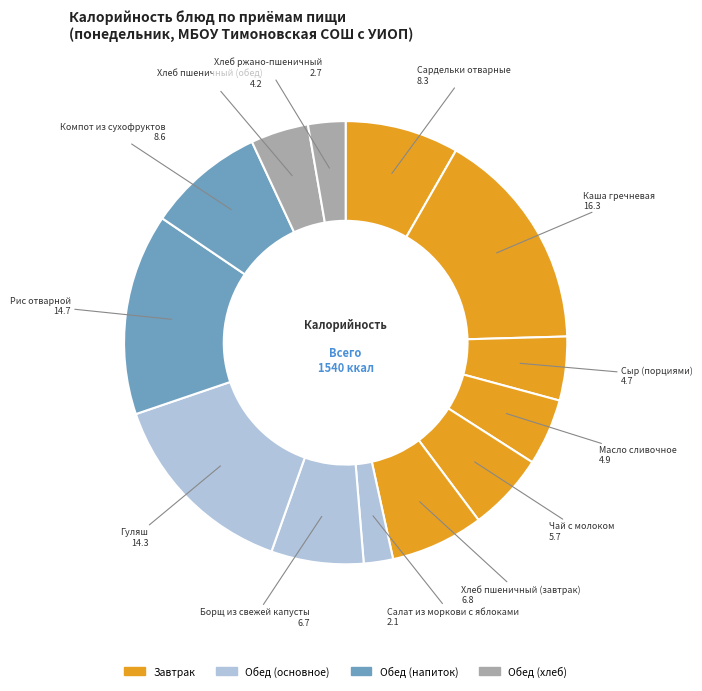

How many slices are in this pie chart?

13